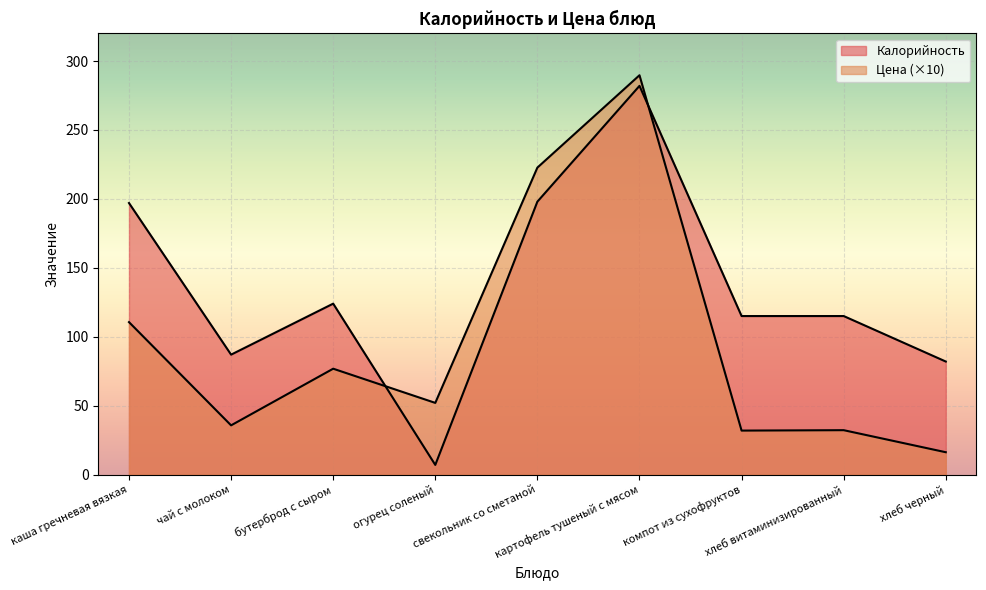

What is the sum of the Цена values at компот из сухофруктов and картофель тушеный с мясом?

321.6